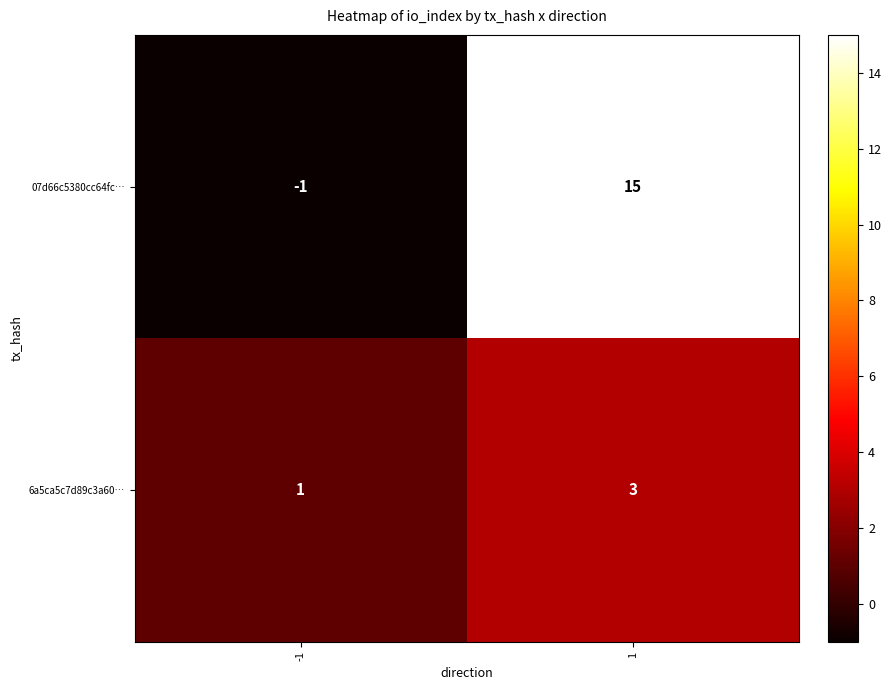

What is the difference between the 07d66c5380cc64fc… values at 1 and -1?

16